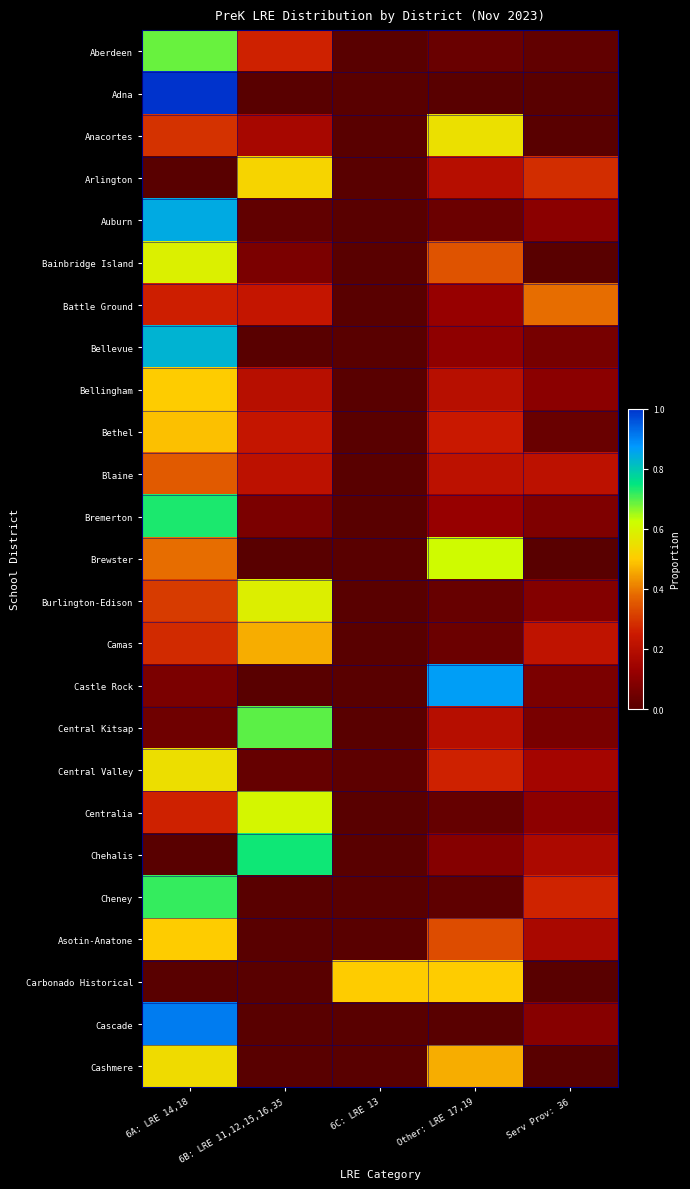

At which category is the sum across all series the highest?

6A: LRE 14,18